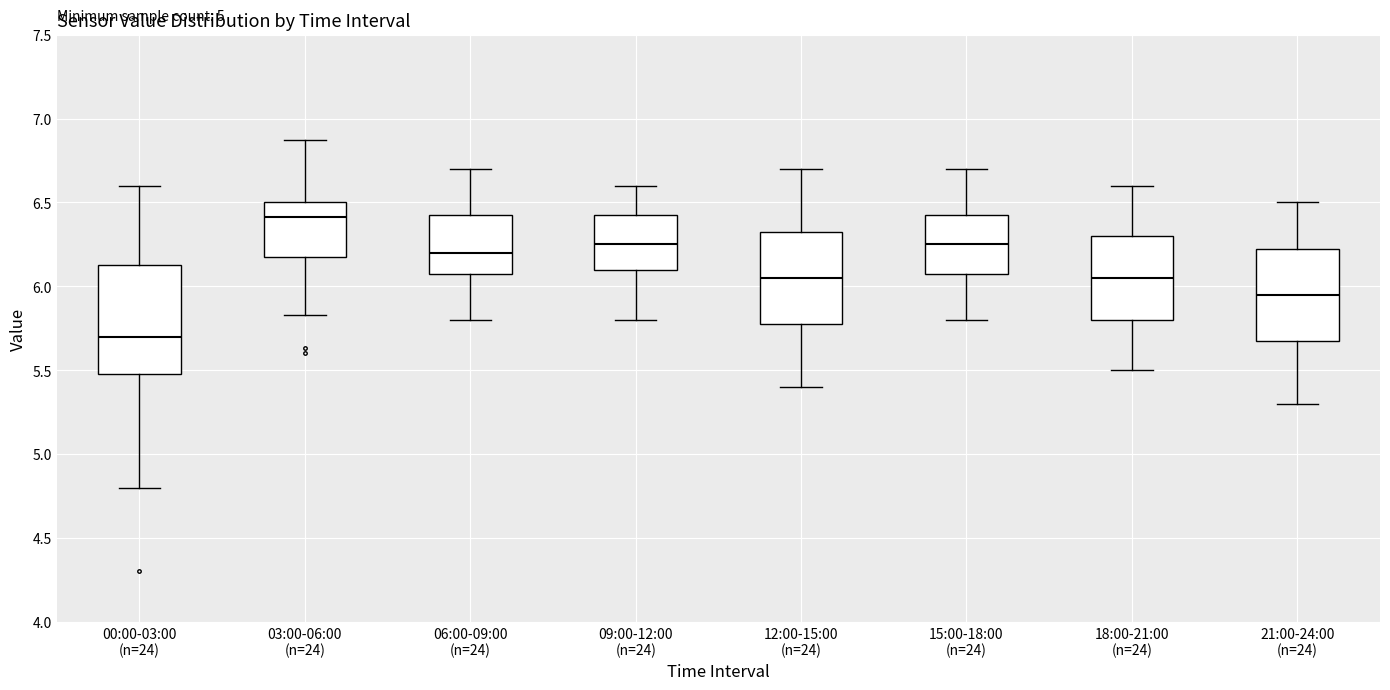

Reading left to right, read every box against the y-axis: the position of its median line, the range the box covers, and the ends of its whiskers. The values are not printed on the chart, so give them approximately, as read against the axis.

00:00-03:00 (n=24): median 5.70, box 5.50 to 6.15, whiskers 4.80 to 6.60
03:00-06:00 (n=24): median 6.40, box 6.20 to 6.50, whiskers 5.85 to 6.85
06:00-09:00 (n=24): median 6.20, box 6.10 to 6.45, whiskers 5.80 to 6.70
09:00-12:00 (n=24): median 6.25, box 6.10 to 6.45, whiskers 5.80 to 6.60
12:00-15:00 (n=24): median 6.05, box 5.80 to 6.35, whiskers 5.40 to 6.70
15:00-18:00 (n=24): median 6.25, box 6.10 to 6.45, whiskers 5.80 to 6.70
18:00-21:00 (n=24): median 6.05, box 5.80 to 6.30, whiskers 5.50 to 6.60
21:00-24:00 (n=24): median 5.95, box 5.70 to 6.25, whiskers 5.30 to 6.50